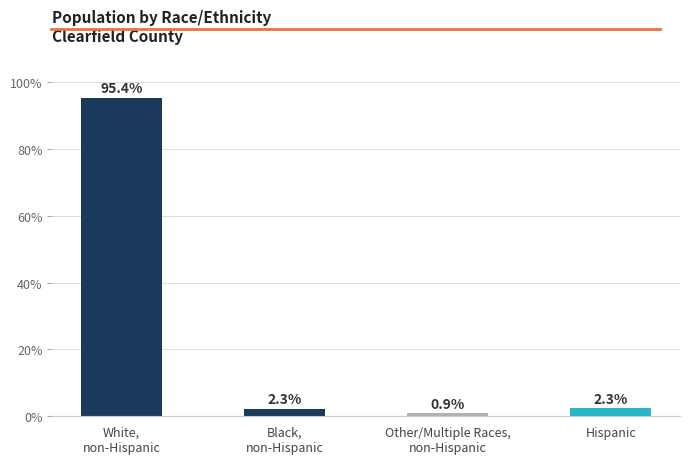

What is the sum of the values at Black,
non-Hispanic and Hispanic?

4.6